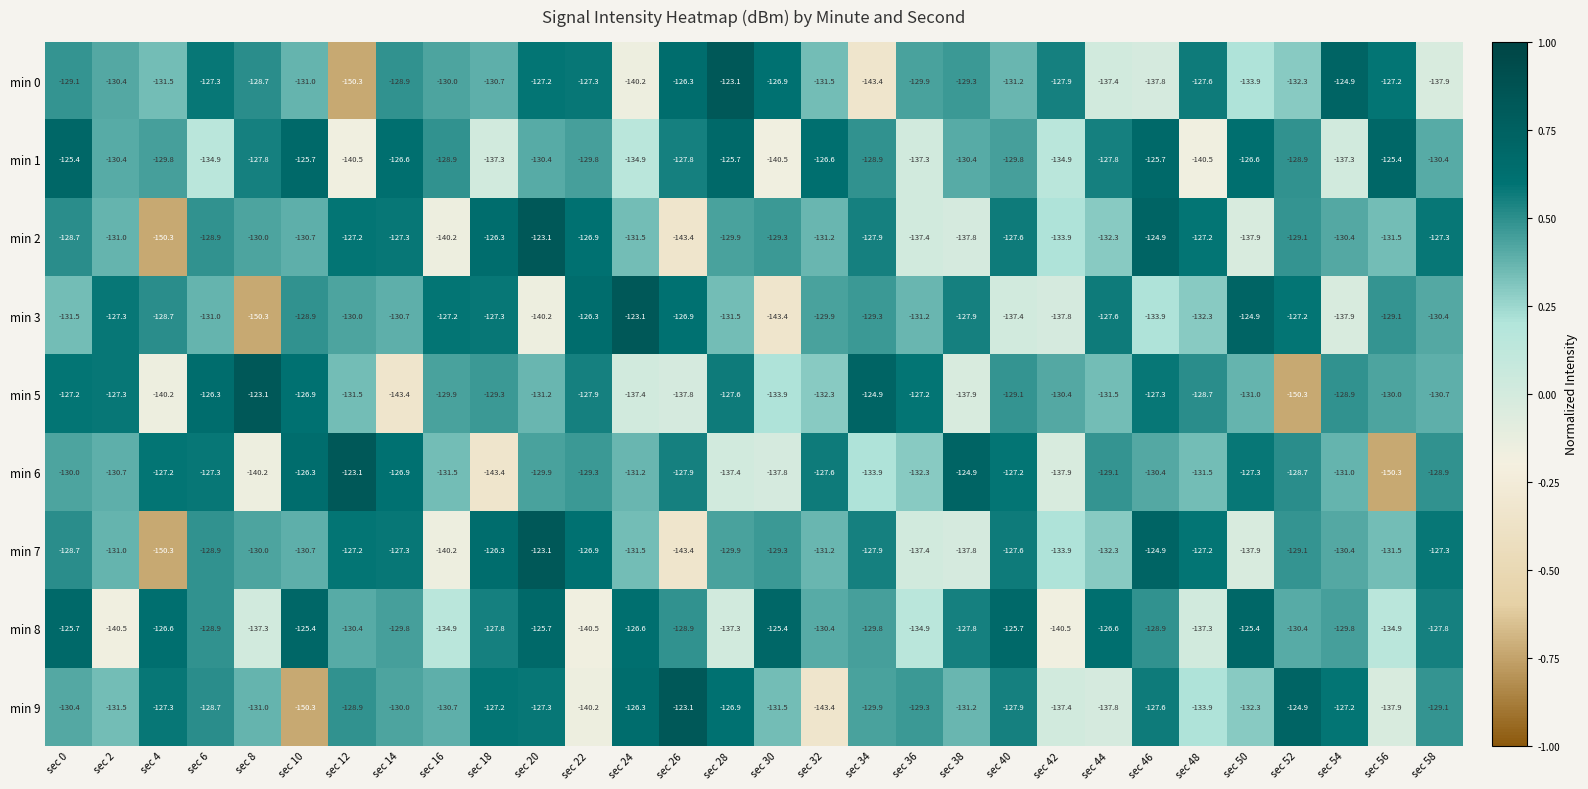

Is it true that min 1 equals -207.5 at sec 12?

False